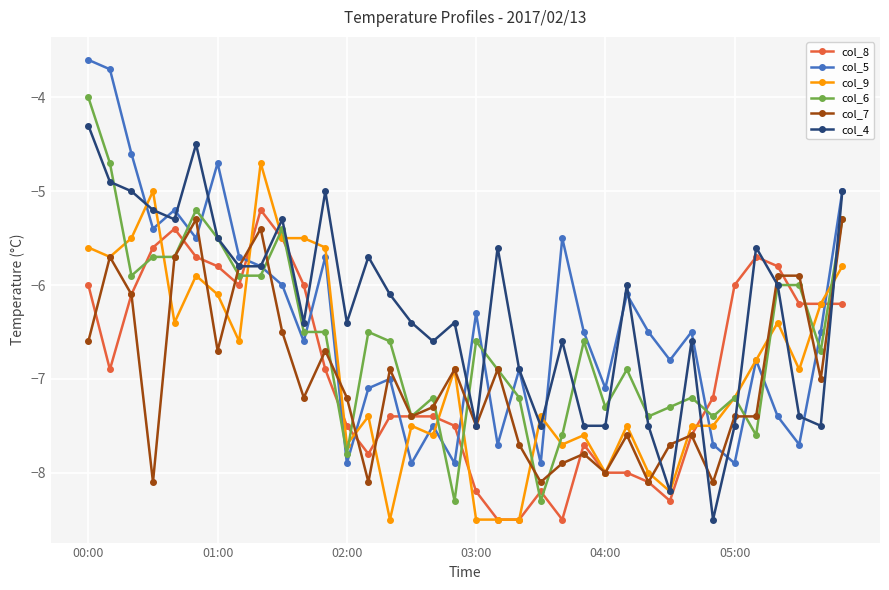

How many intersections are there between col_8 and col_5?

8